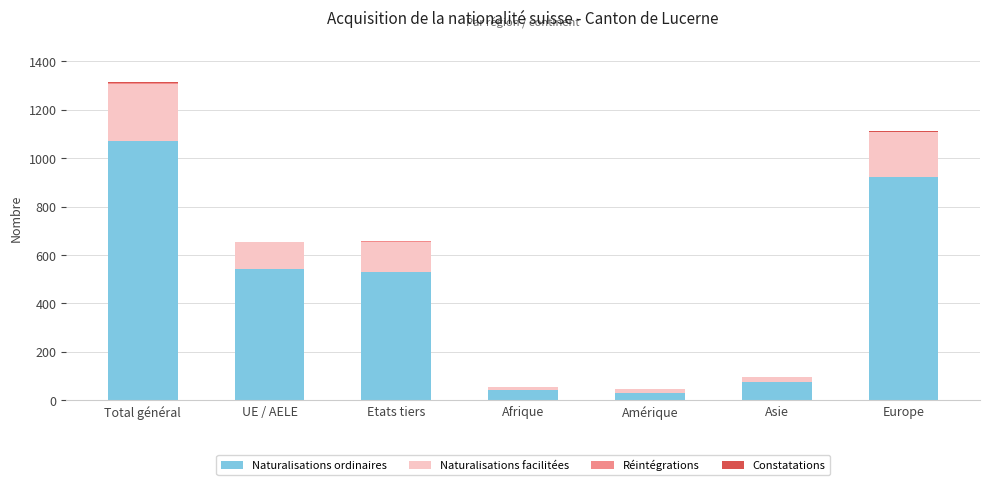

What is the sum of all Naturalisations ordinaires values?

3213